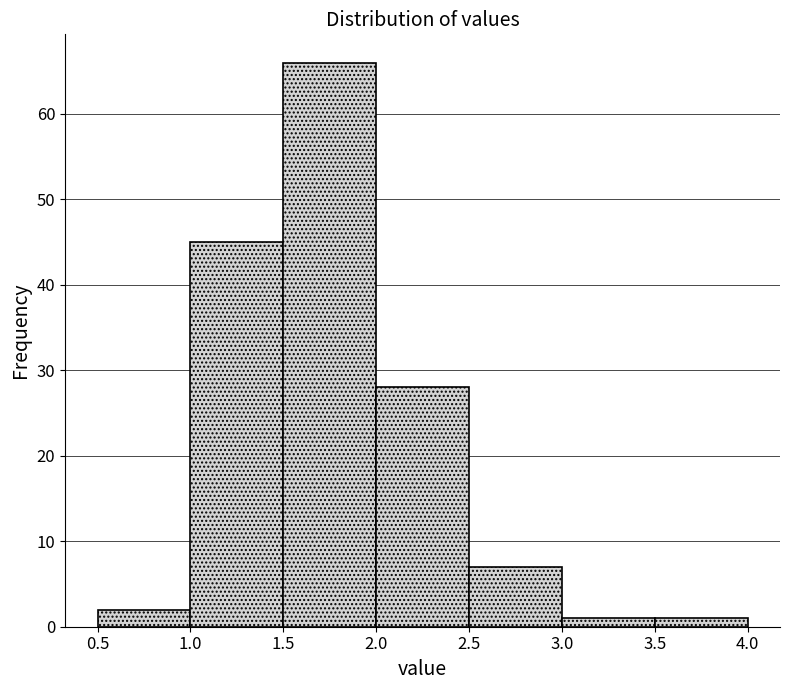

How tall is the bar that spans 2.0 to 2.5 on the x-axis? The values are not printed on the chart, so give them approximately, as read against the axis.

28